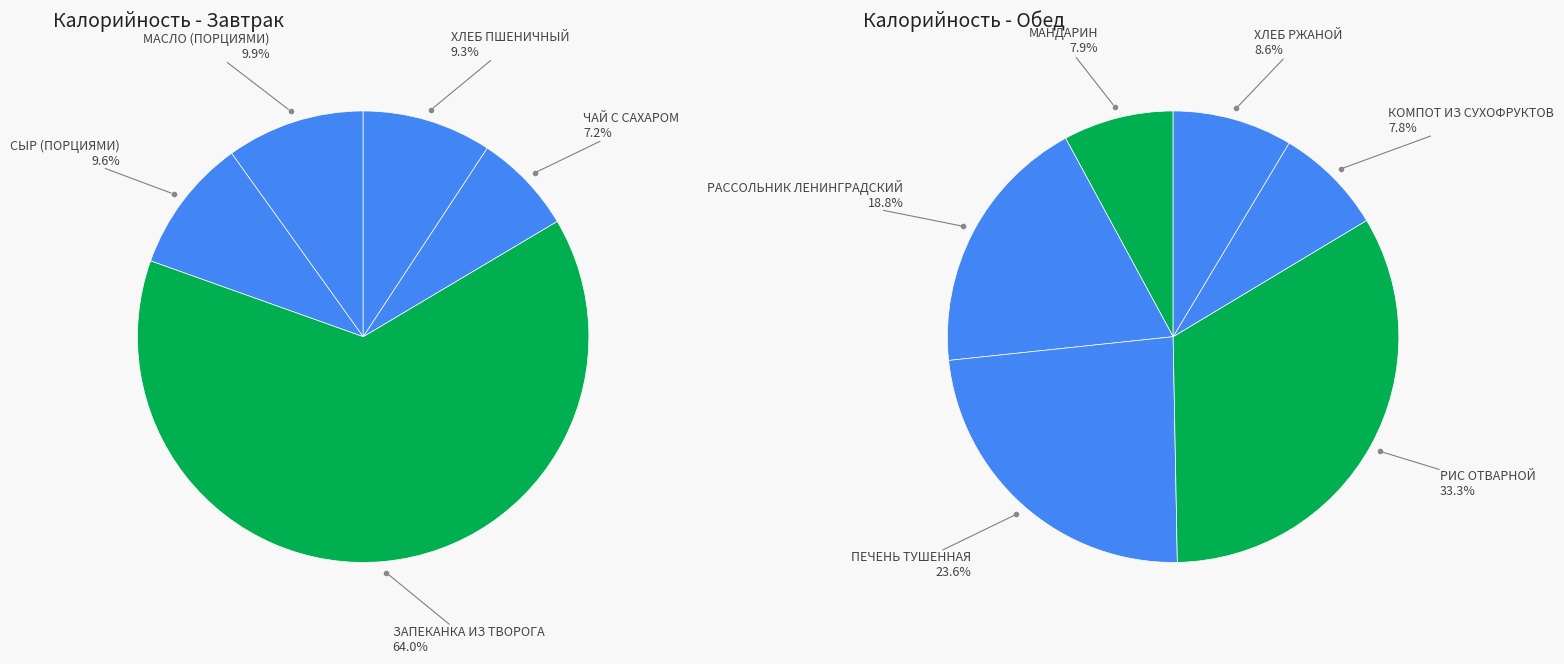

How many slices are in this pie chart?

11